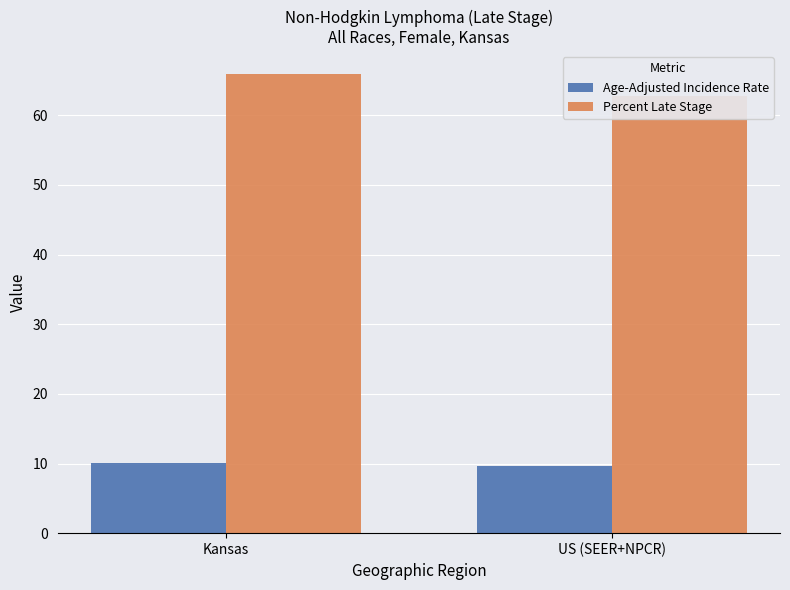

What is the label of the 1st bar from the right?

US (SEER+NPCR)